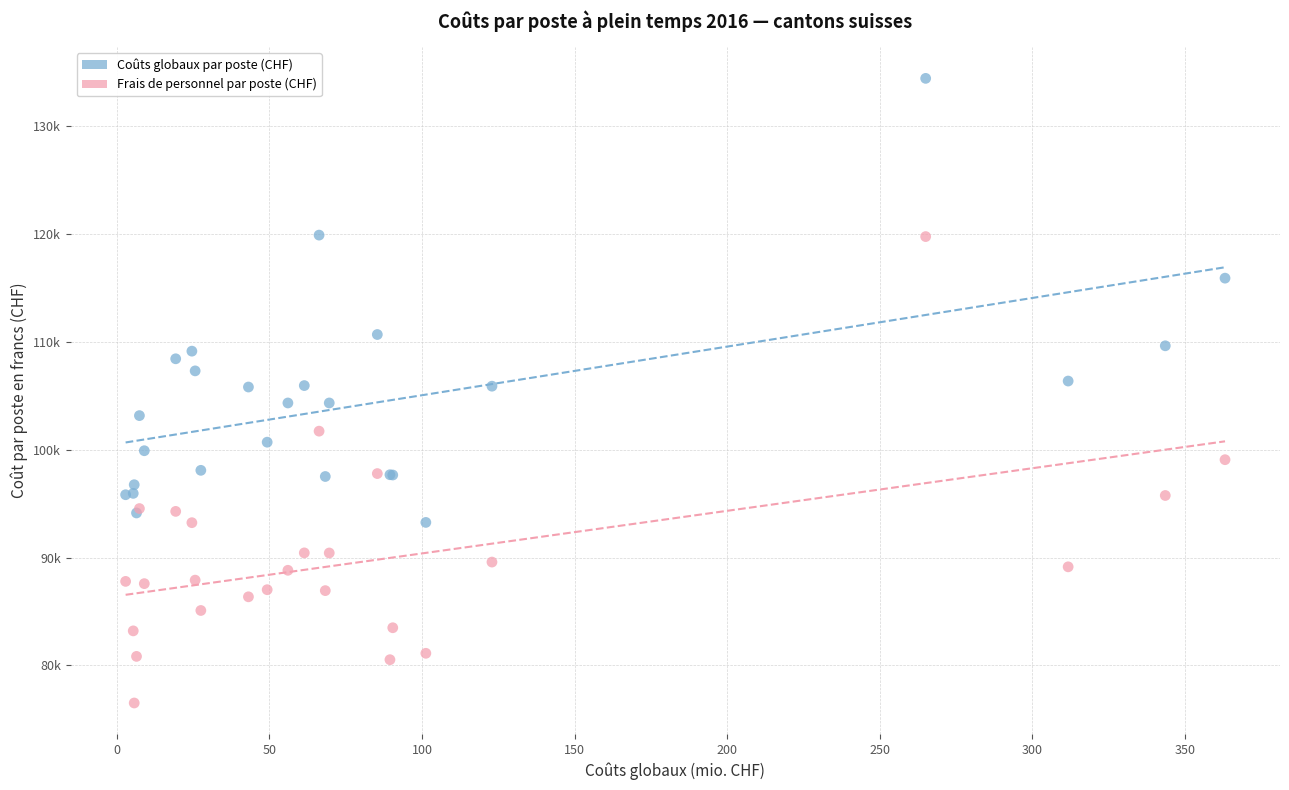

What are all the series names shown in the legend?

Coûts globaux par poste (CHF), Frais de personnel par poste (CHF)